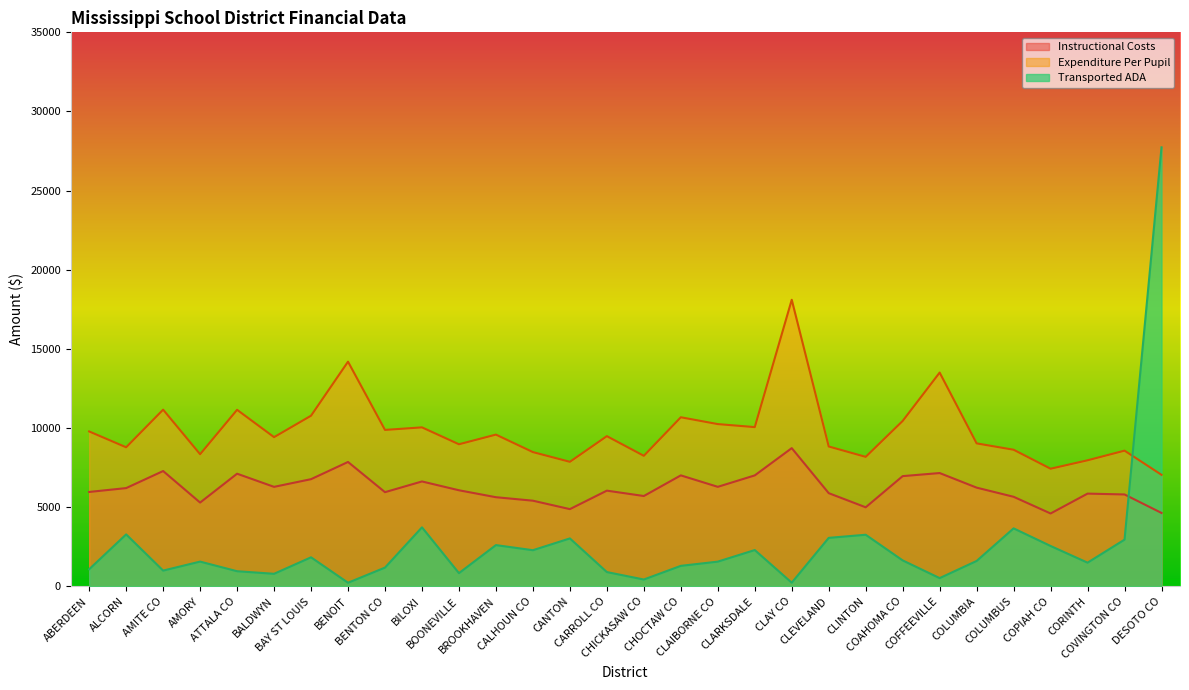

What is the sum of all Expenditure Per Pupil values?

295110.0